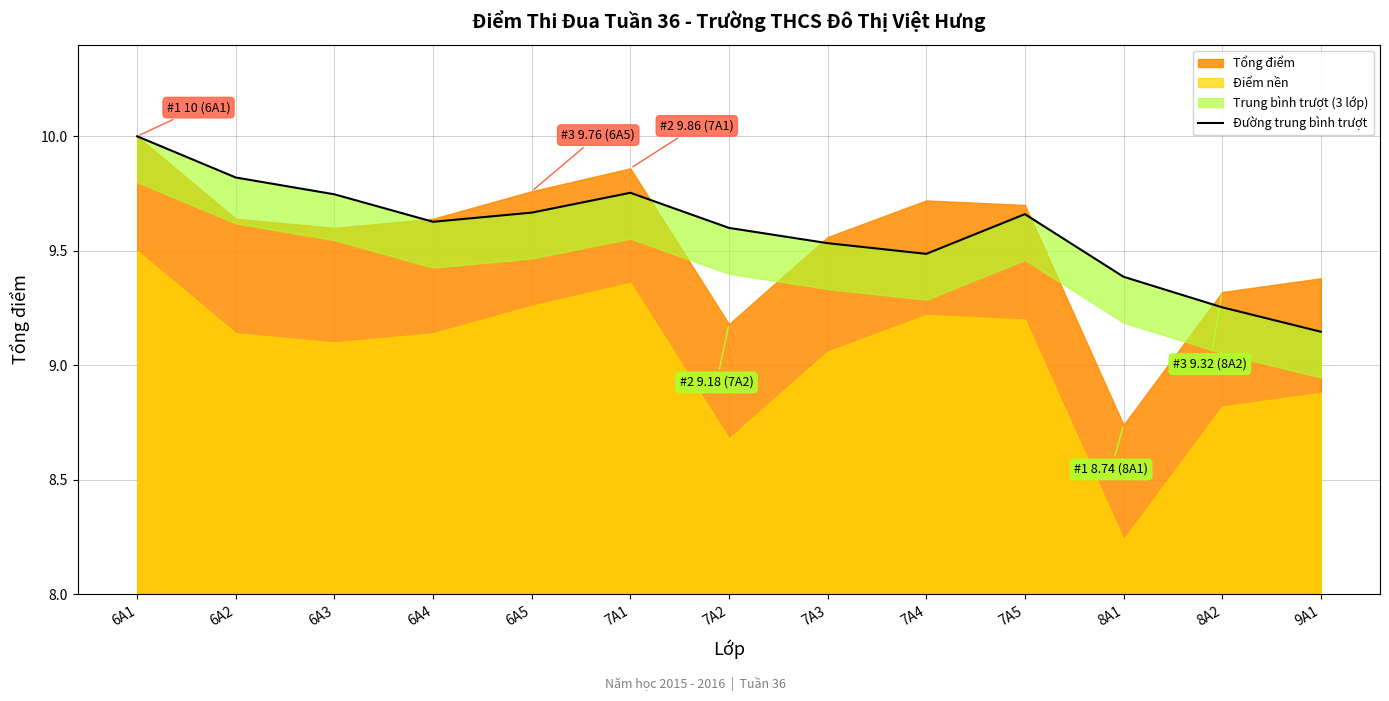

The value at 6A2 is 17.1. True or false?

False